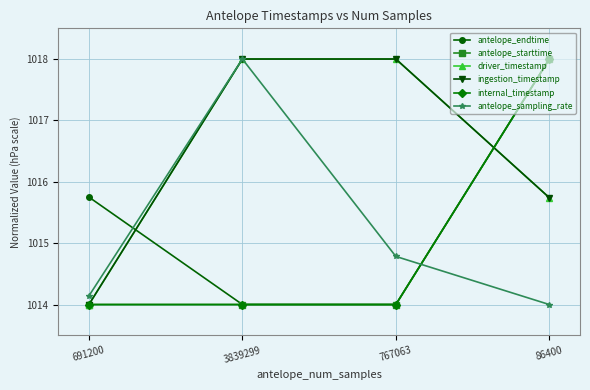

Where is internal_timestamp nearest to the value 1016?

767063